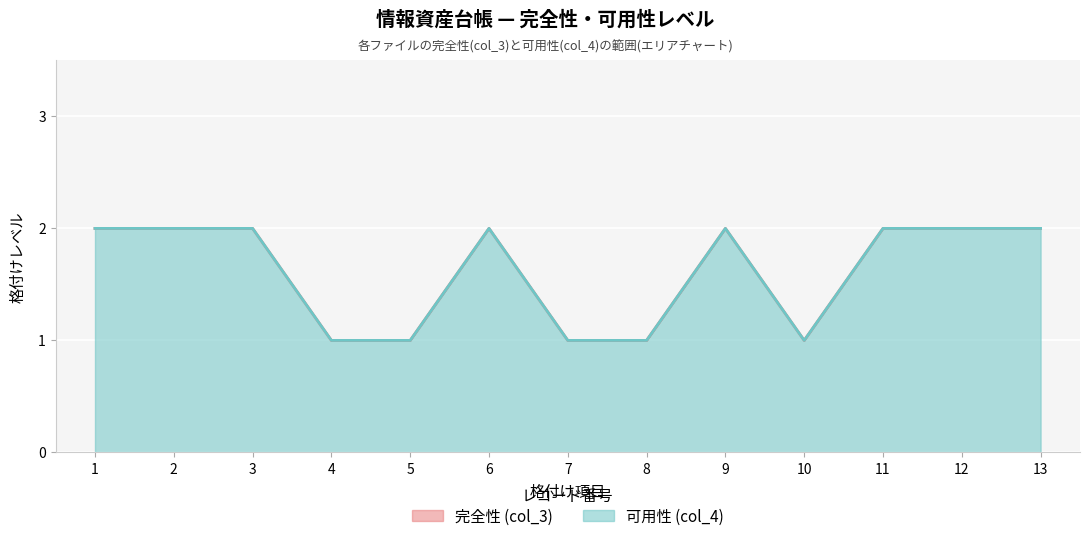

Where is 完全性 (col_3) nearest to the value 1?

4